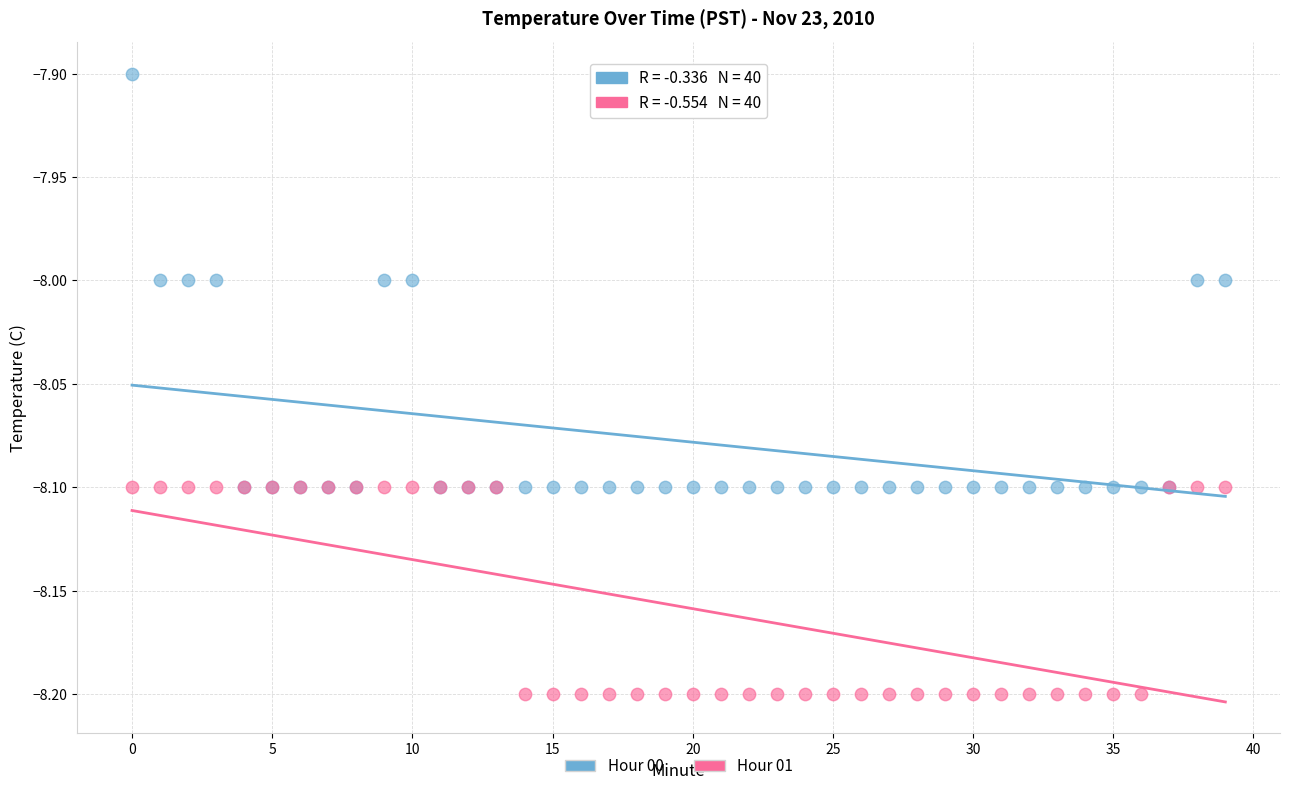

Which series reaches the maximum Y coordinate?

Hour 00